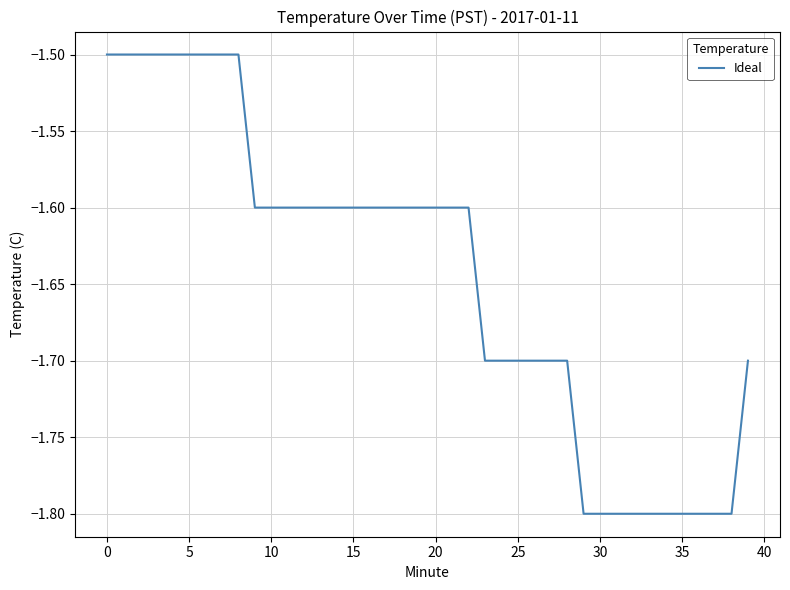

What is the minimum value shown in the chart?

-1.8